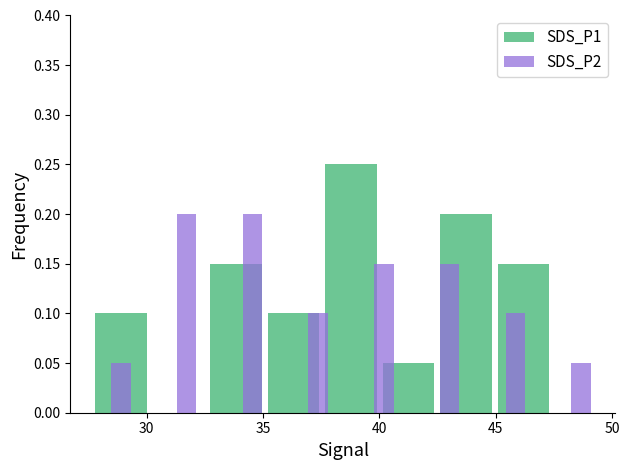

The SDS_P2 series shows 0.1 at 45. True or false?

False